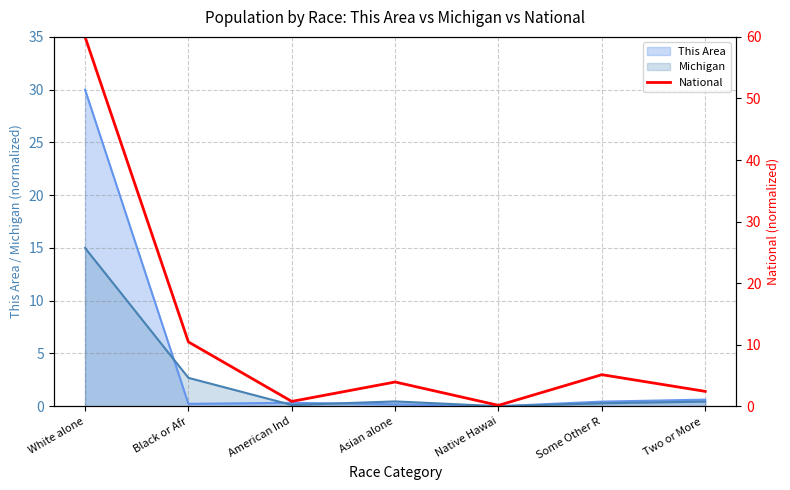

What is the sum of all values?

82.9